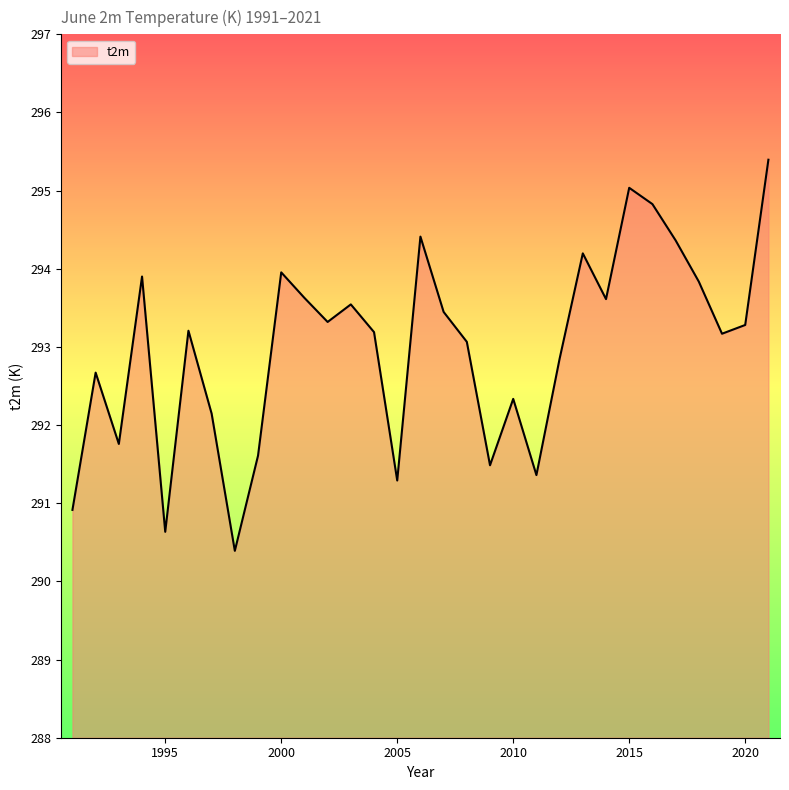

What is the difference between the maximum and minimum values?

5.0